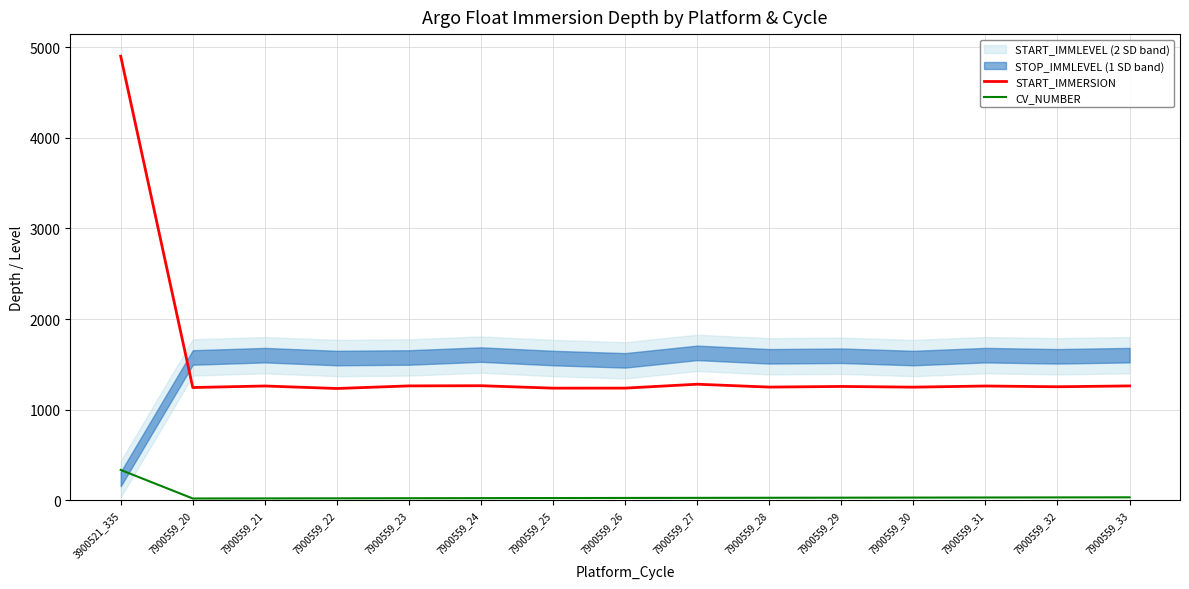

What is the difference between the maximum and minimum values in the START_IMMERSION series?

3665.8